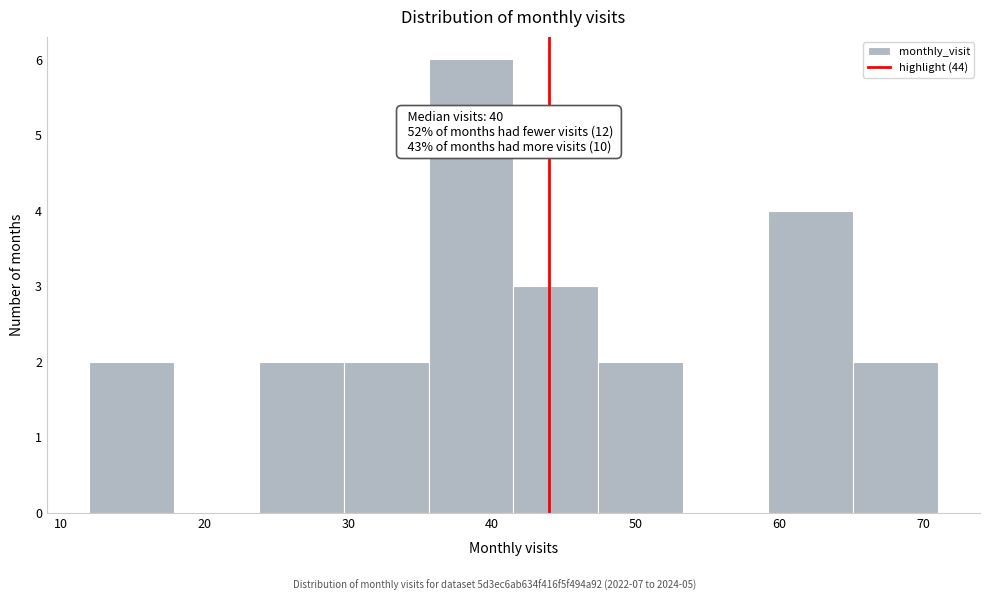

Over which range of the x-axis is the bar tallest?

35.6 to 41.5